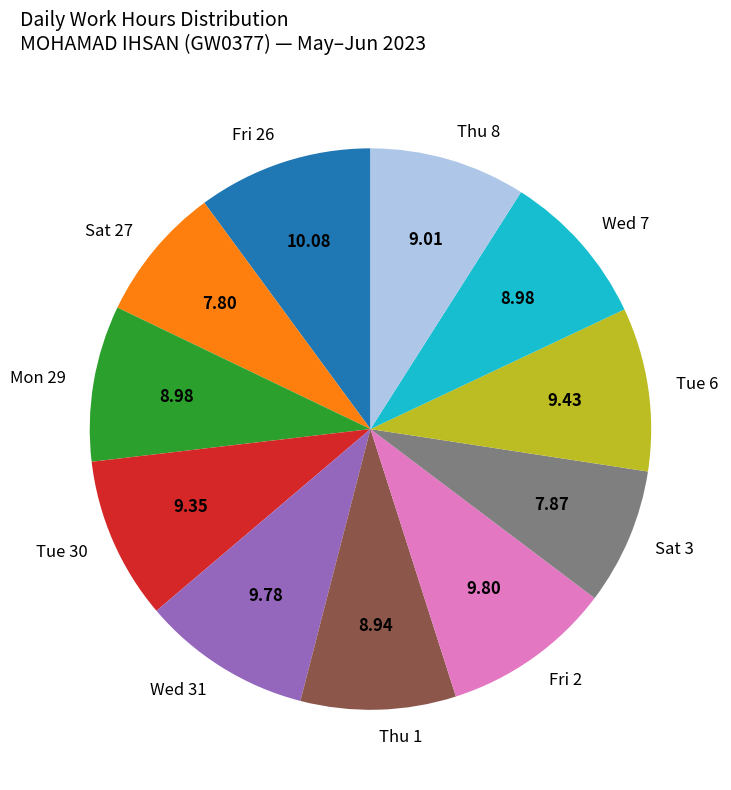

Combined, do Thu 1 and Wed 31 account for over 50%?

No